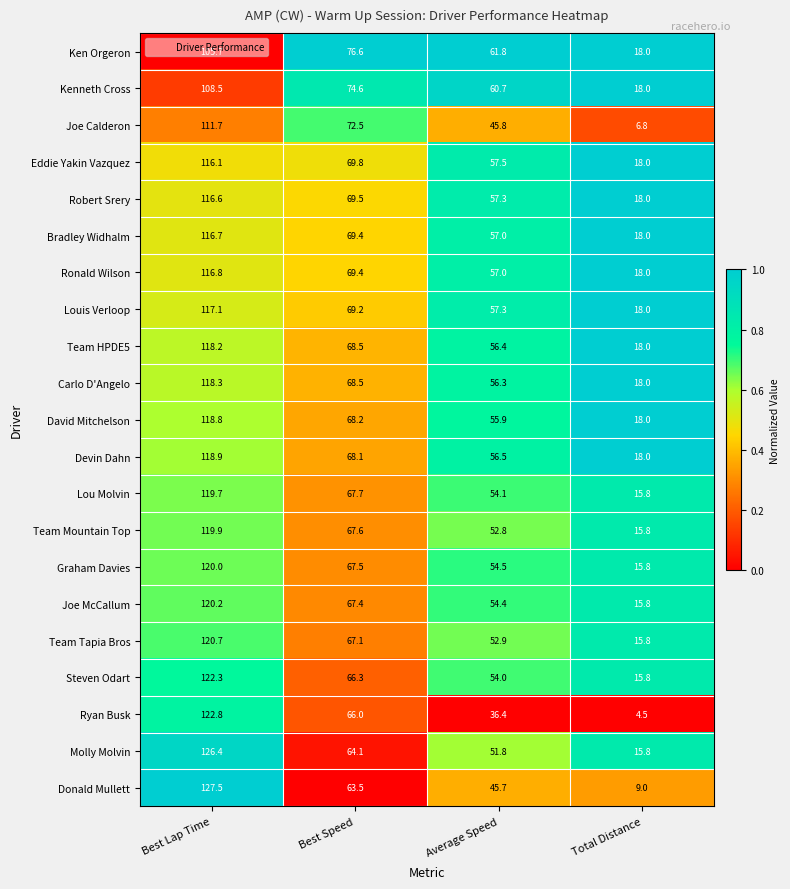

What is the total value across all series at Best Lap Time?

2482.9